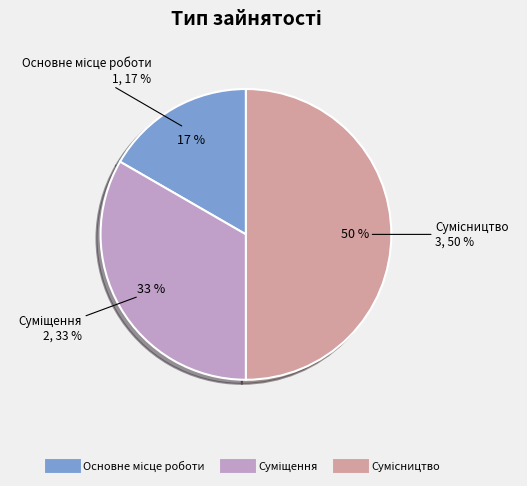

What is the smallest slice in the pie chart?

Основне місце роботи